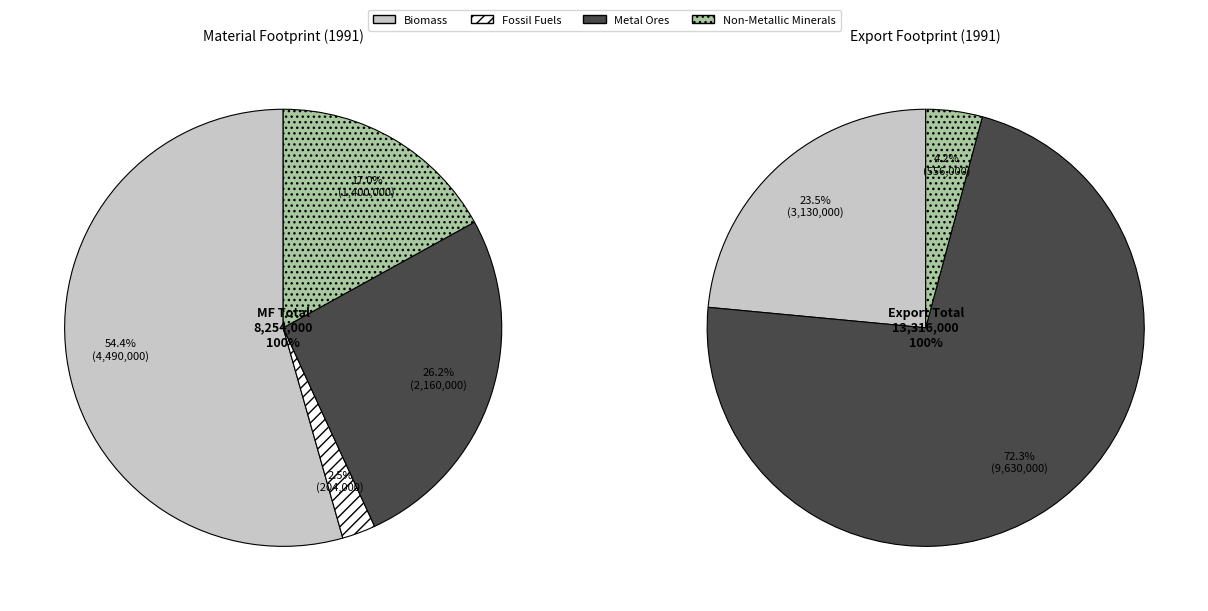

Which category has the biggest portion of the pie?

Biomass